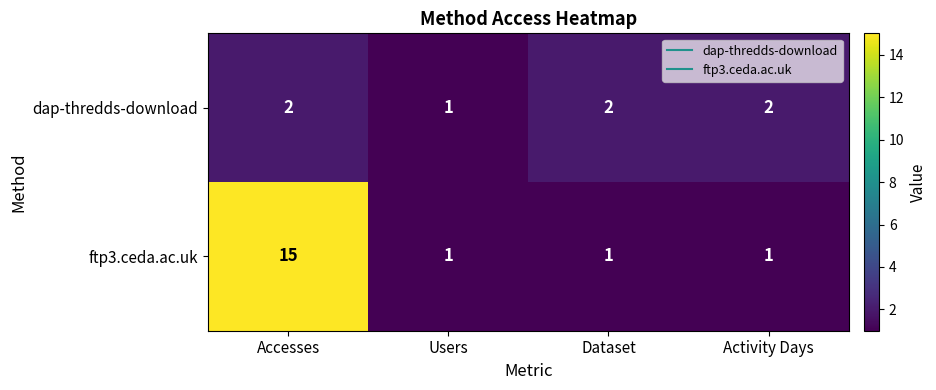

What is the sum of all dap-thredds-download values?

7